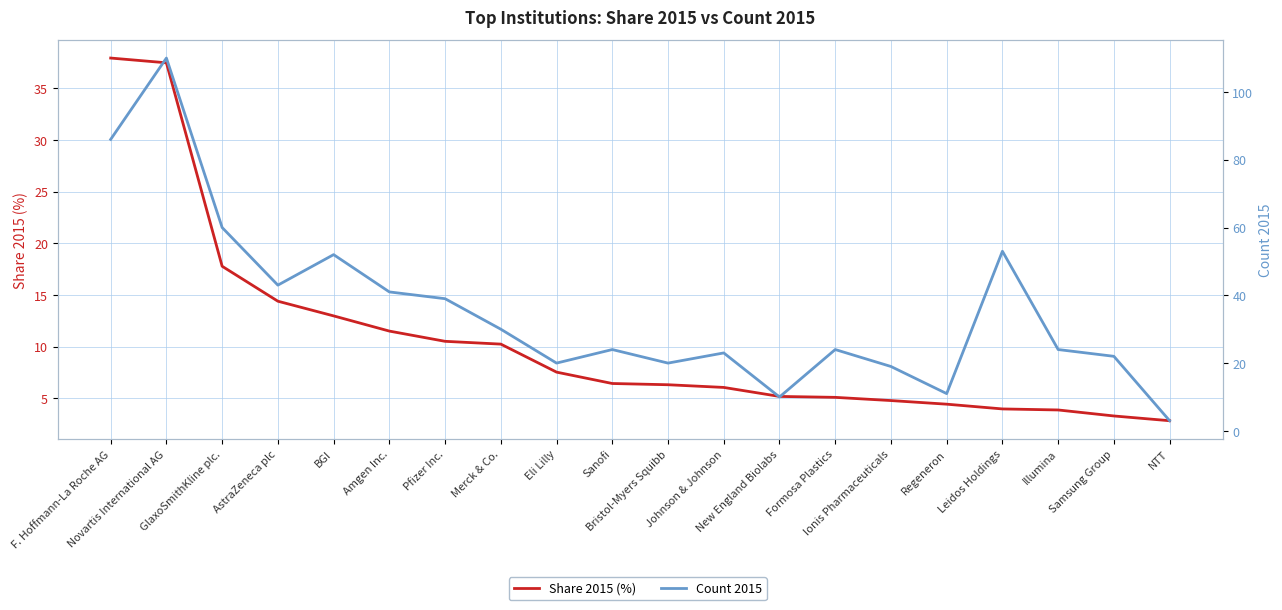

At how many categories does at least one series exceed 6?

19